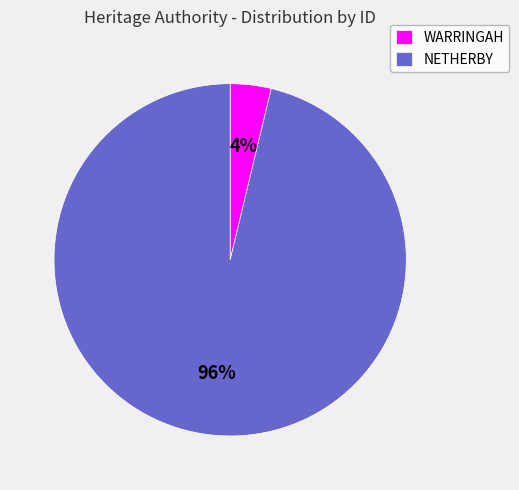

To the nearest percent, what is the combined percentage of WARRINGAH and NETHERBY?

100%